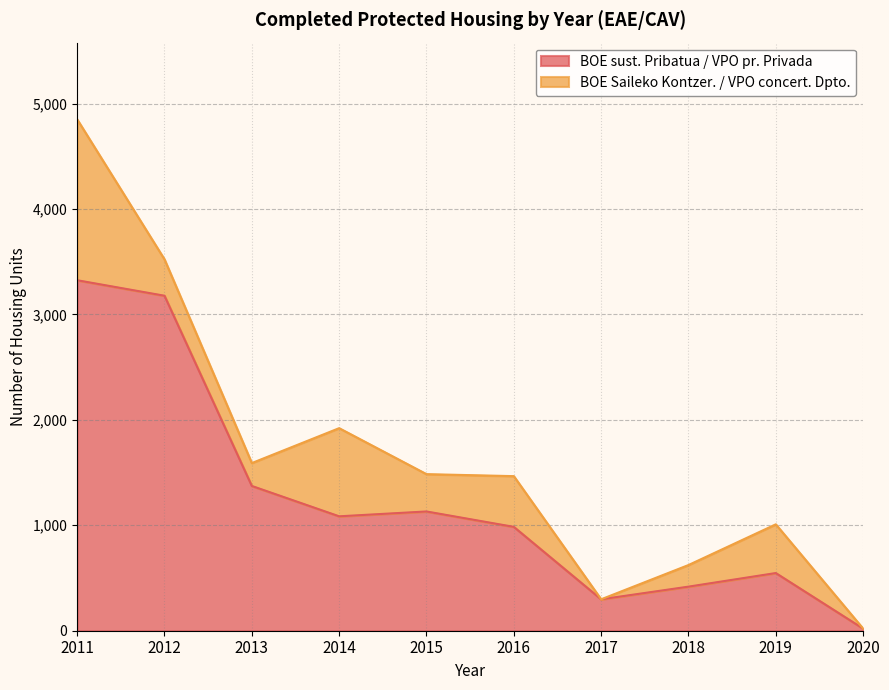

What is the change in value from 2014 to 2018?

-667